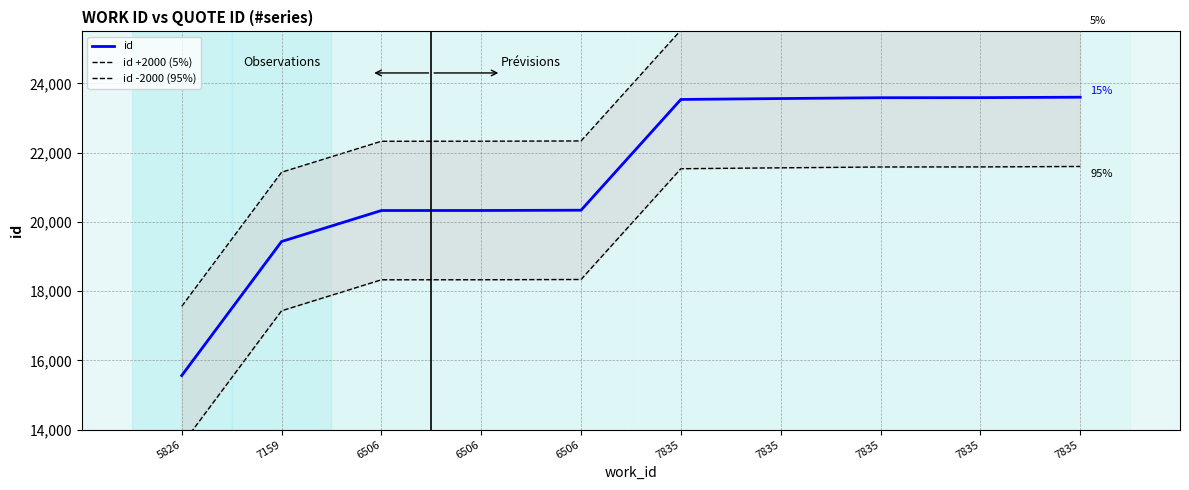

What is the approximate value of id at 7835, to the nearest 10?

23560